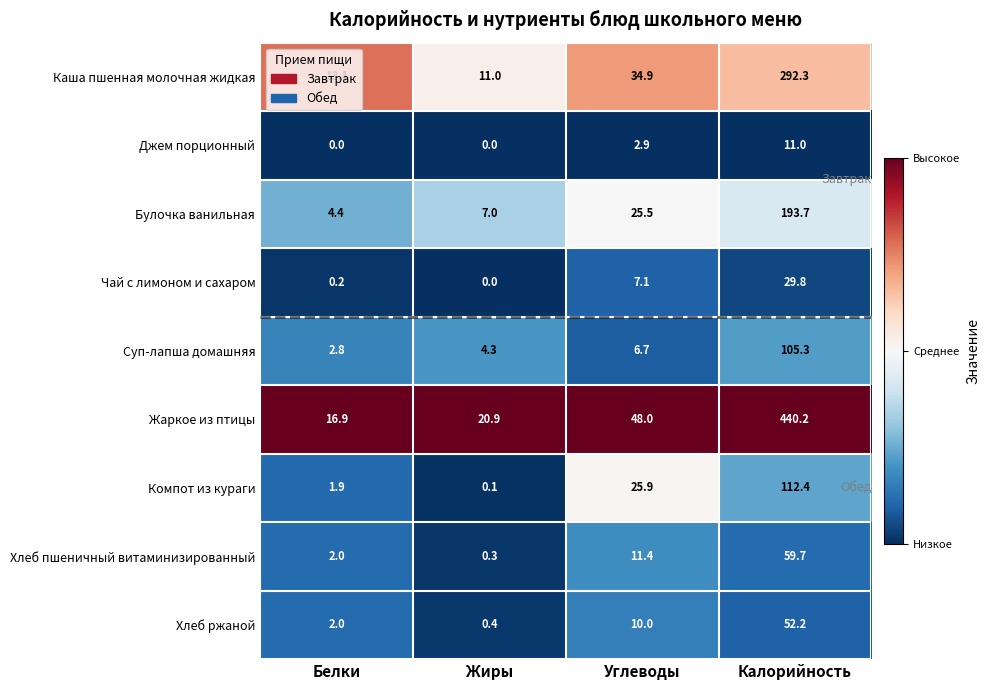

At which category does the chart reach its peak across all series?

Калорийность